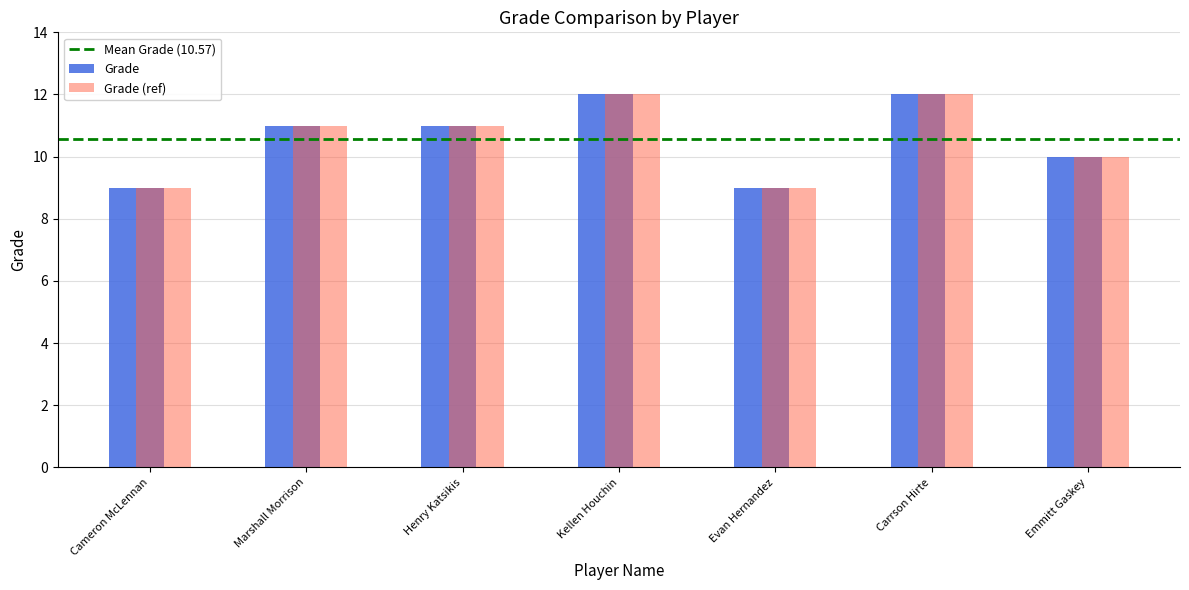

What is the difference between the maximum and minimum values in the Grade (ref) series?

3